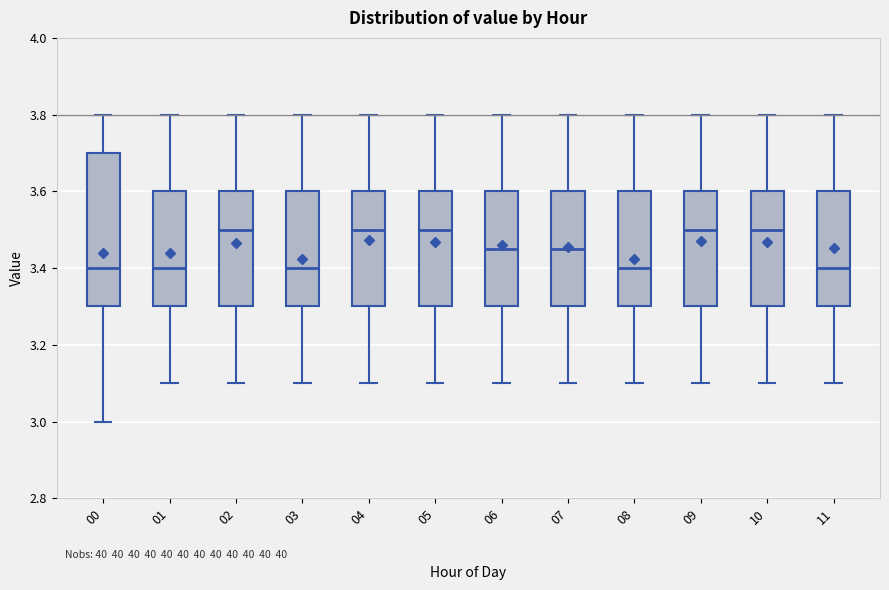

Reading left to right, read every box against the y-axis: the position of its median line, the range the box covers, and the ends of its whiskers. The values are not printed on the chart, so give them approximately, as read against the axis.

00: median 3.40, box 3.30 to 3.70, whiskers 3.00 to 3.80
01: median 3.40, box 3.30 to 3.60, whiskers 3.10 to 3.80
02: median 3.50, box 3.30 to 3.60, whiskers 3.10 to 3.80
03: median 3.40, box 3.30 to 3.60, whiskers 3.10 to 3.80
04: median 3.50, box 3.30 to 3.60, whiskers 3.10 to 3.80
05: median 3.50, box 3.30 to 3.60, whiskers 3.10 to 3.80
06: median 3.46, box 3.30 to 3.60, whiskers 3.10 to 3.80
07: median 3.46, box 3.30 to 3.60, whiskers 3.10 to 3.80
08: median 3.40, box 3.30 to 3.60, whiskers 3.10 to 3.80
09: median 3.50, box 3.30 to 3.60, whiskers 3.10 to 3.80
10: median 3.50, box 3.30 to 3.60, whiskers 3.10 to 3.80
11: median 3.40, box 3.30 to 3.60, whiskers 3.10 to 3.80